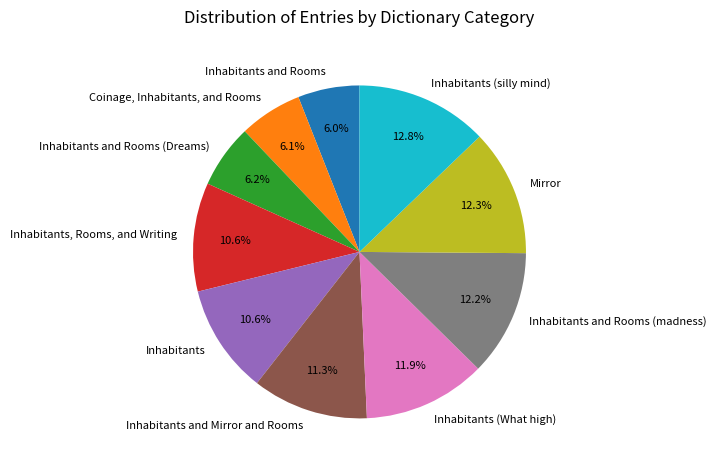

Count the number of slices in the pie.

10